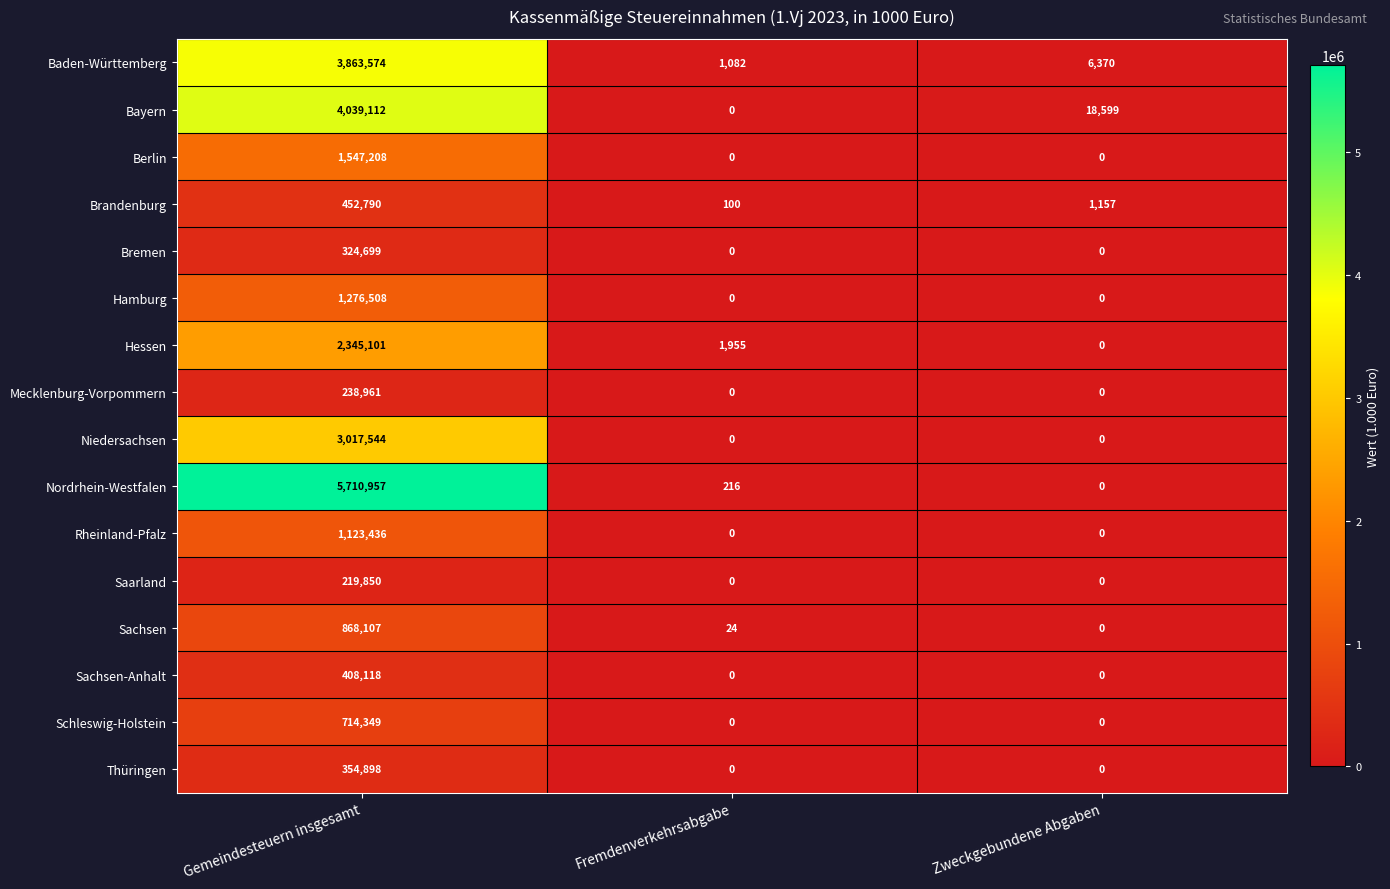

At which category does the chart reach its peak across all series?

Gemeindesteuern insgesamt